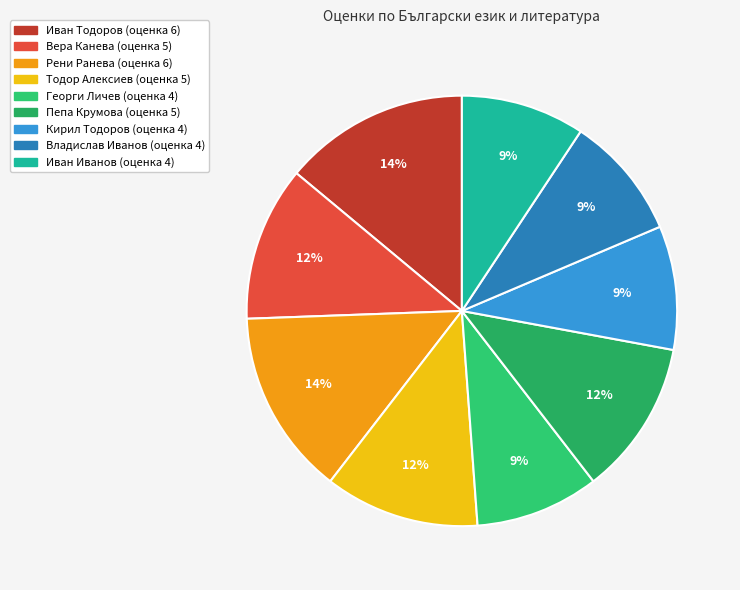

Is Рени Ранева the majority of the pie?

No